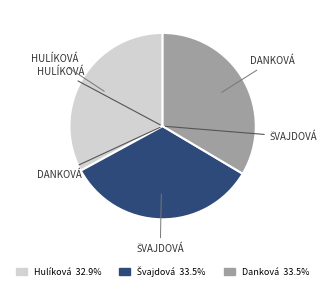

Is there any slice that represents more than half of the pie?

No